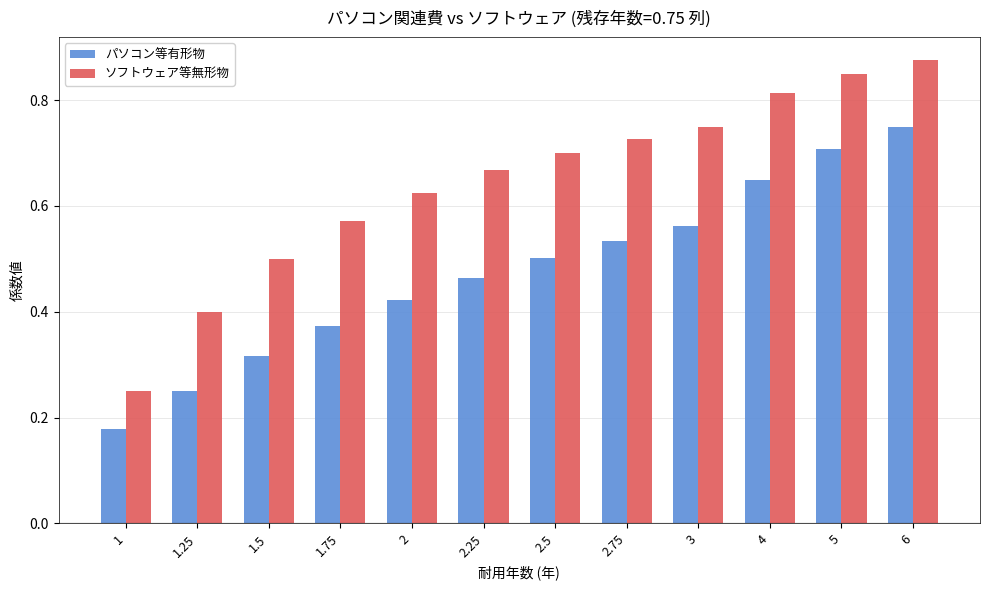

Is it true that パソコン等有形物 equals 0.5 at 2.75?

True